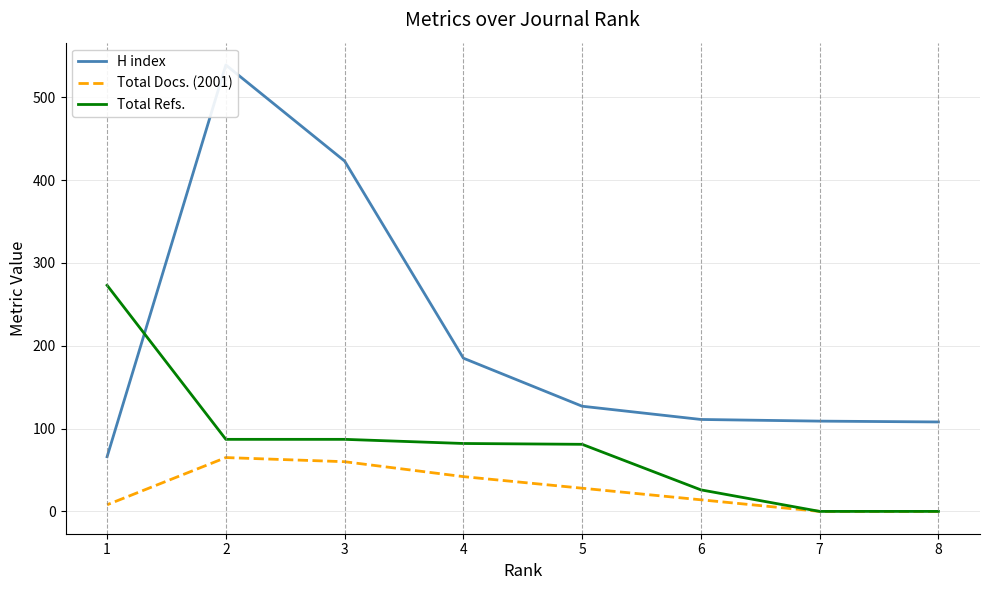

How many values in Total Refs. are above zero?

6